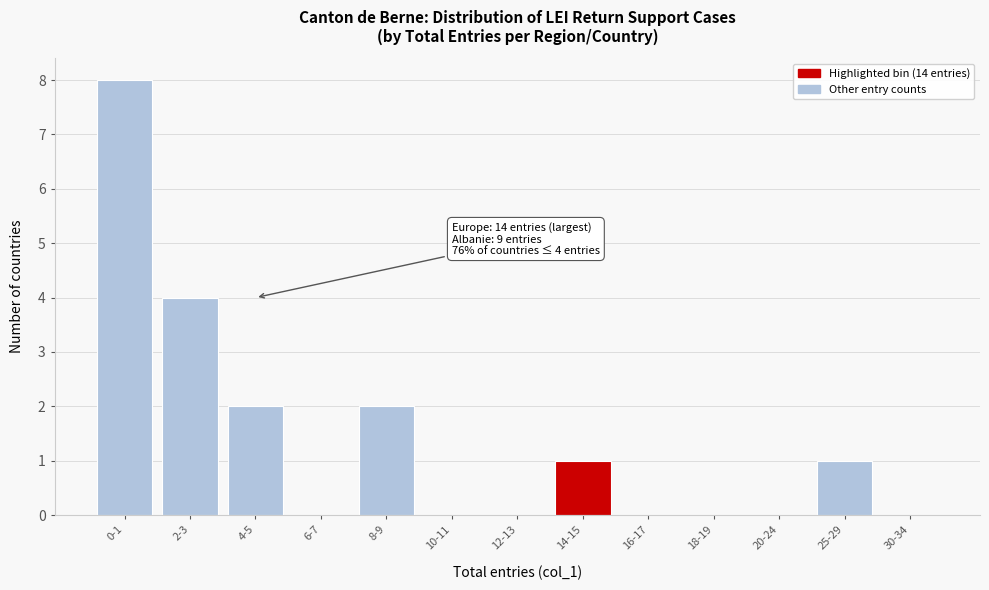

Reading right to left, what are all the values shown in this chart?

30-34=0	25-29=1	20-24=0	18-19=0	16-17=0	14-15=1	12-13=0	10-11=0	8-9=2	6-7=0	4-5=2	2-3=4	0-1=8